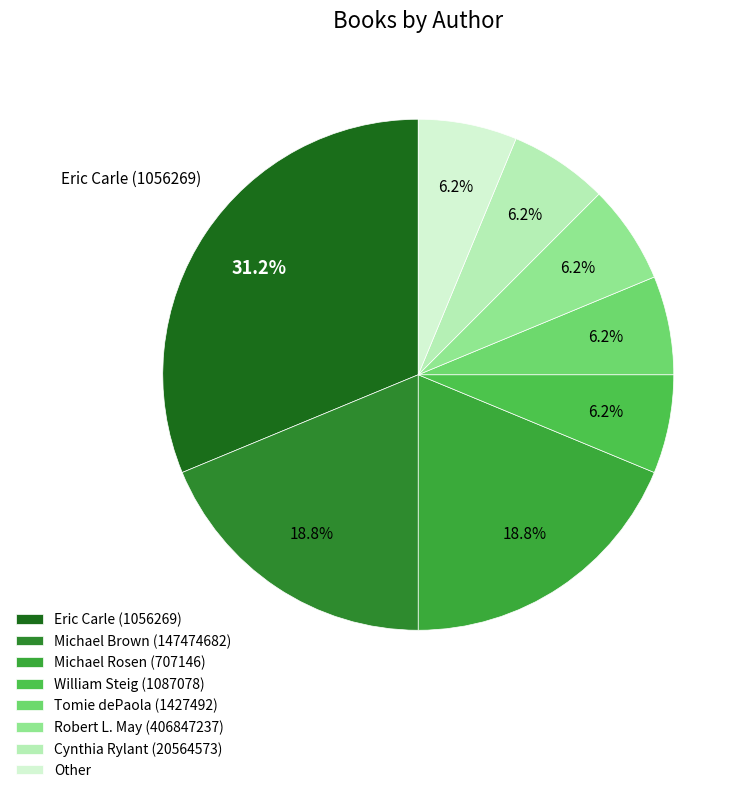

Is there a majority slice in this chart?

No